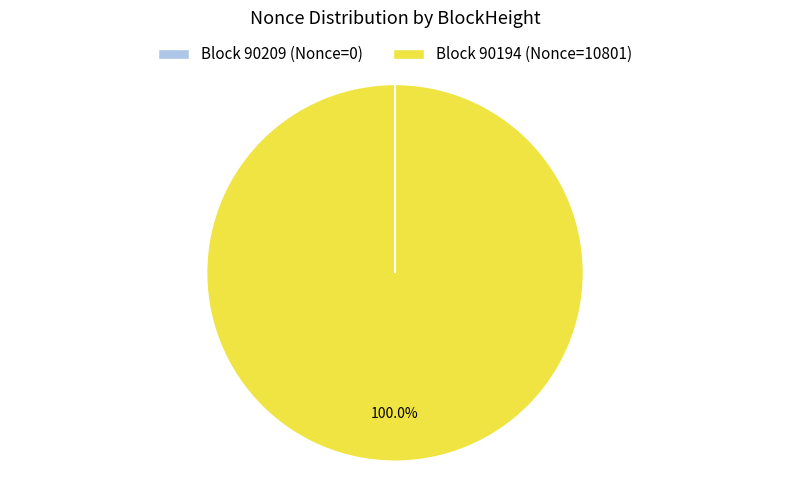

Which slice is the largest?

Block 90194 (Nonce=10801)